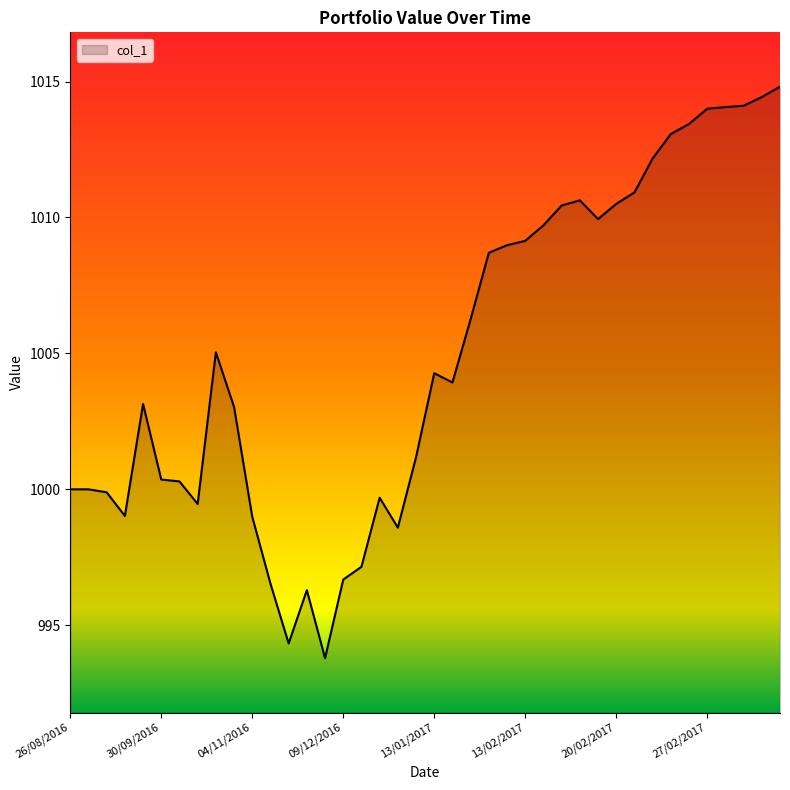

What is the difference between the maximum and minimum values?

21.0